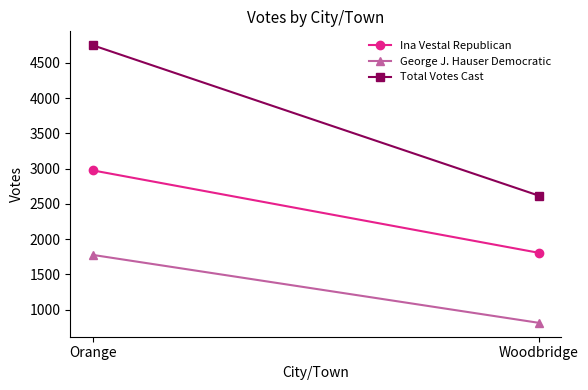

What is the label of the 2nd point from the left?

Woodbridge